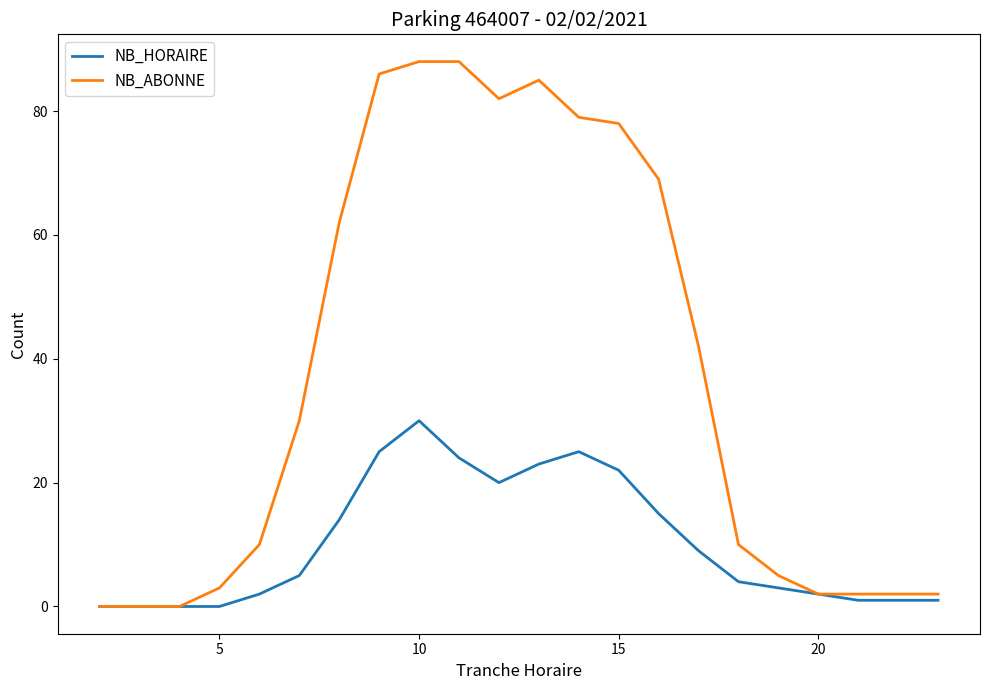

Which series has the largest total across all categories?

NB_ABONNE